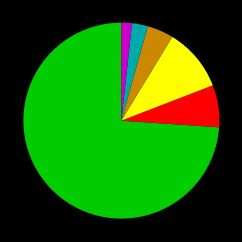

Is there any slice that represents more than half of the pie?

Yes